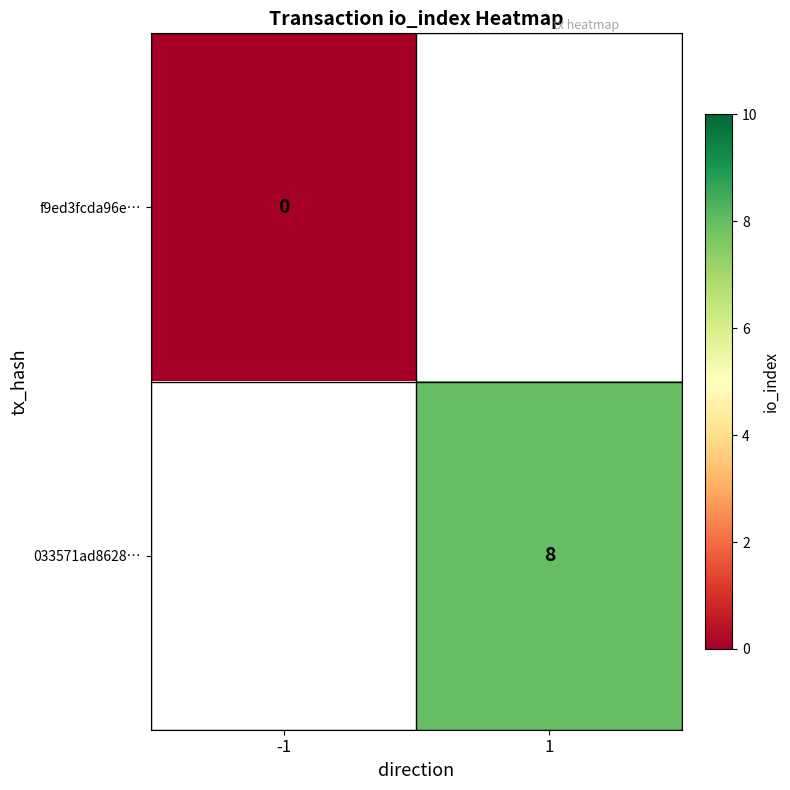

Is it true that 033571ad8628… equals 14 at 1?

False